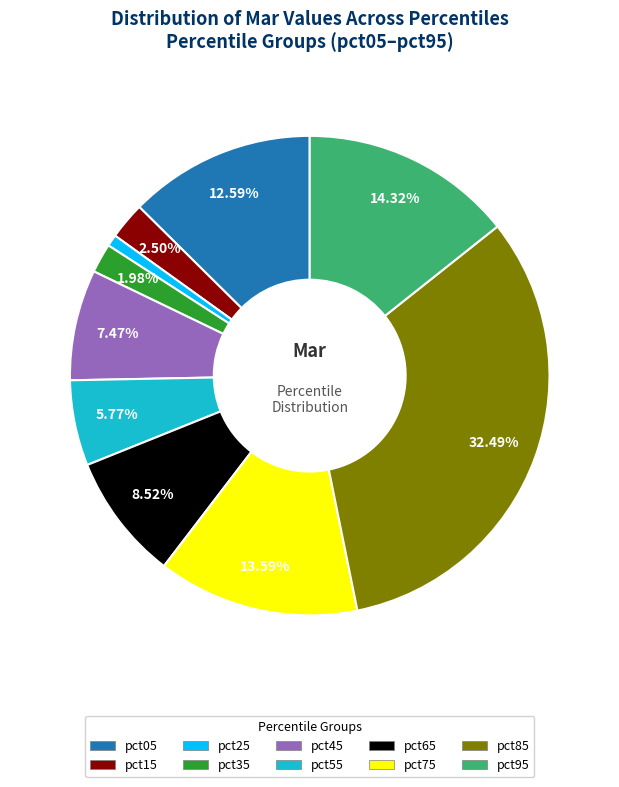

How many slices are in this pie chart?

10